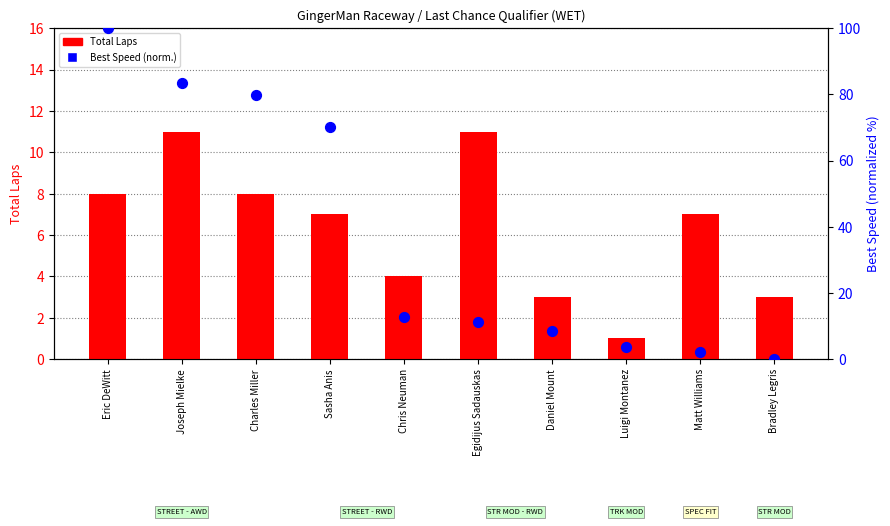

Which series has the largest total across all categories?

Best Speed (normalized)